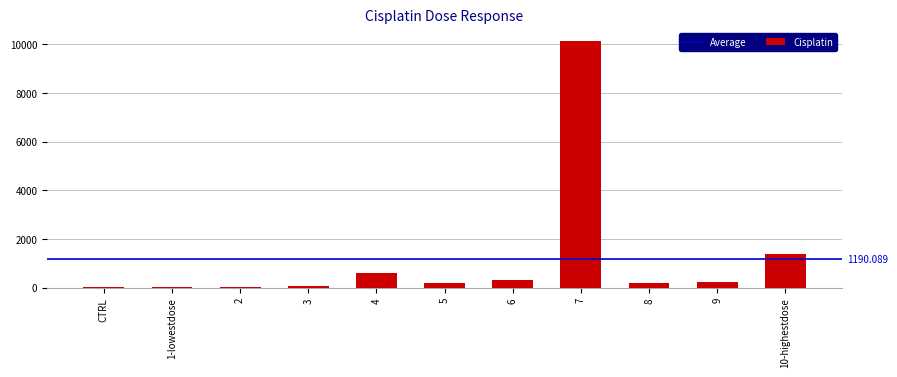

What is the average value?

1190.1